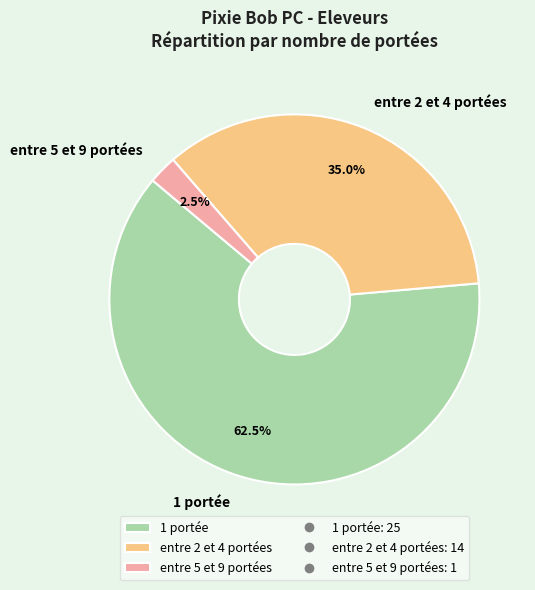

To the nearest percent, what is the average slice percentage?

33%